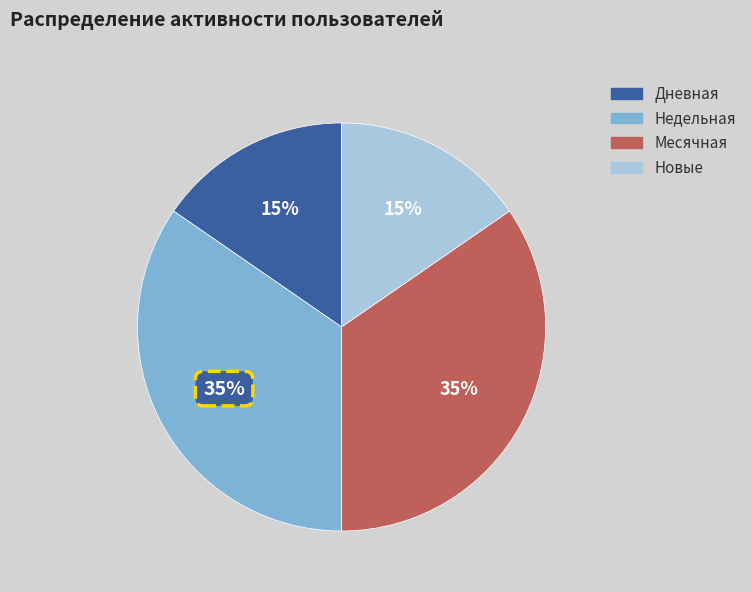

Is there a majority slice in this chart?

No